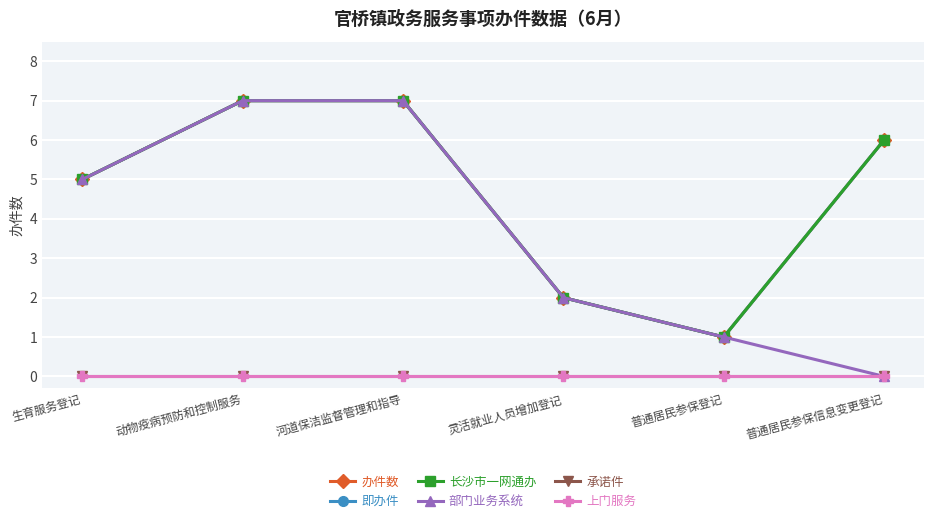

Is this an area chart (filled region under the line)?

No